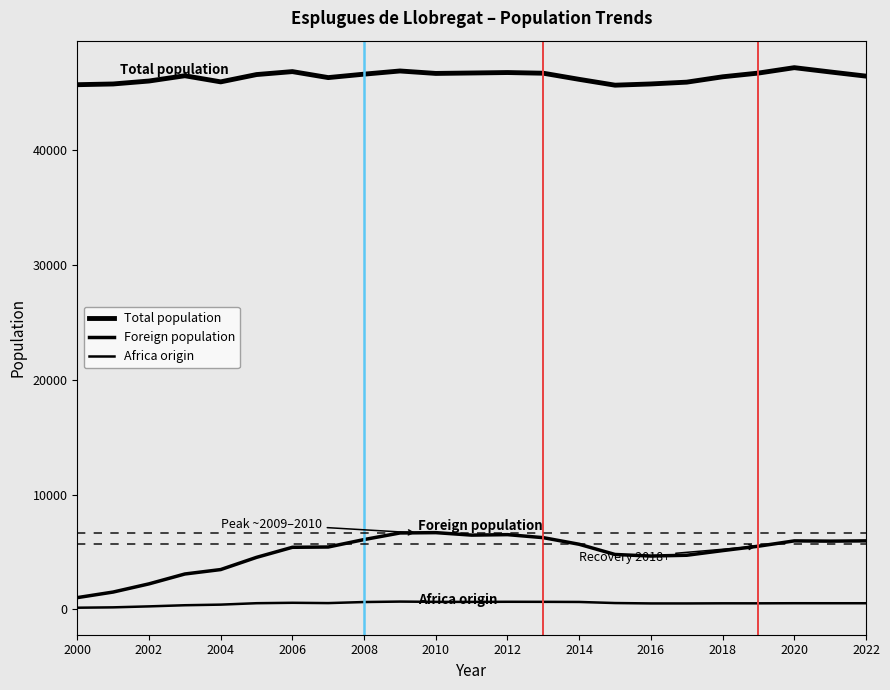

What is the sum of all Africa origin values?

11908